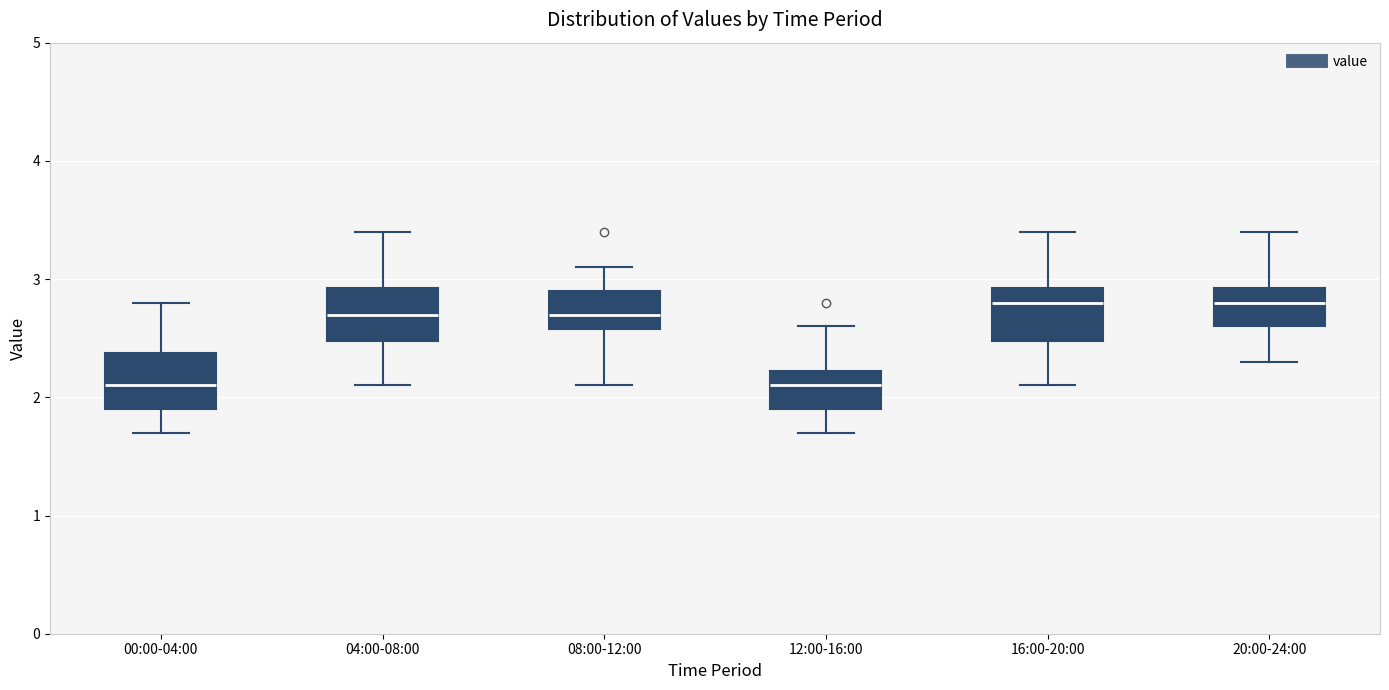

Reading left to right, read every box against the y-axis: the position of its median line, the range the box covers, and the ends of its whiskers. The values are not printed on the chart, so give them approximately, as read against the axis.

00:00-04:00: median 2.1, box 1.9 to 2.4, whiskers 1.7 to 2.8
04:00-08:00: median 2.7, box 2.5 to 2.9, whiskers 2.1 to 3.4
08:00-12:00: median 2.7, box 2.6 to 2.9, whiskers 2.1 to 3.1
12:00-16:00: median 2.1, box 1.9 to 2.2, whiskers 1.7 to 2.6
16:00-20:00: median 2.8, box 2.5 to 2.9, whiskers 2.1 to 3.4
20:00-24:00: median 2.8, box 2.6 to 2.9, whiskers 2.3 to 3.4